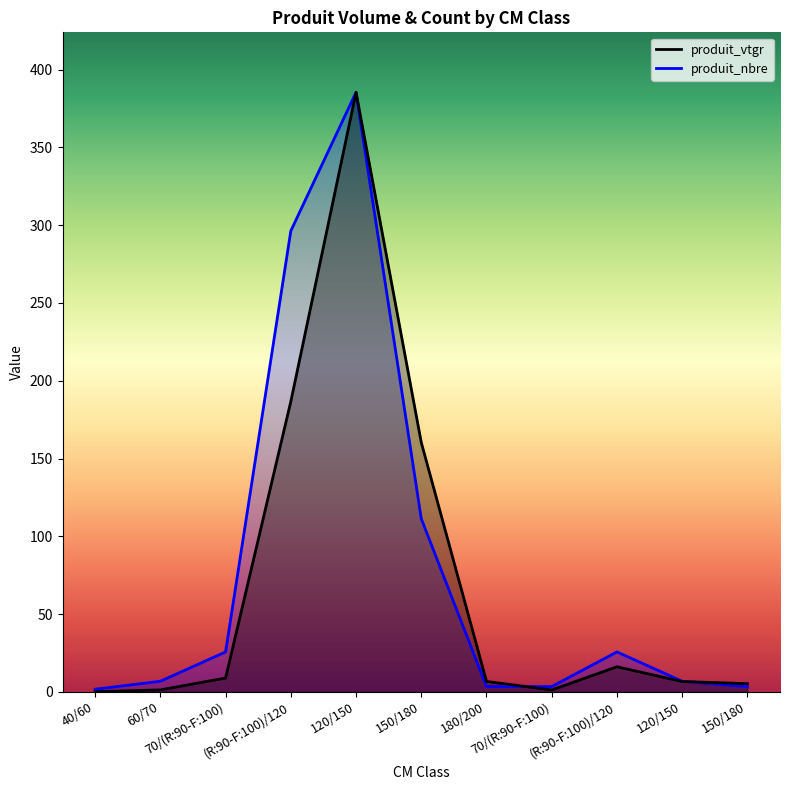

What is the total value across all series at 120/150?

770.7